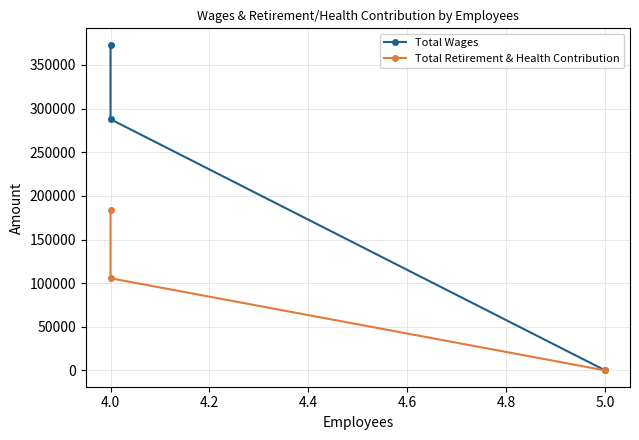

What is the label of the 2nd point from the right?

4.0